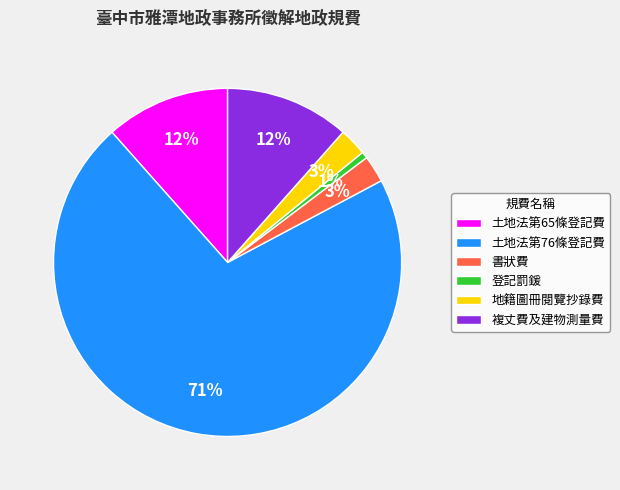

Does any single category account for the majority?

Yes